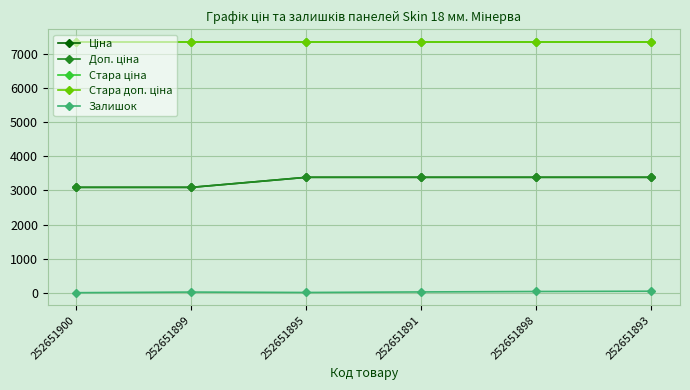

What is the total value across all series at 252651893?

21535.1